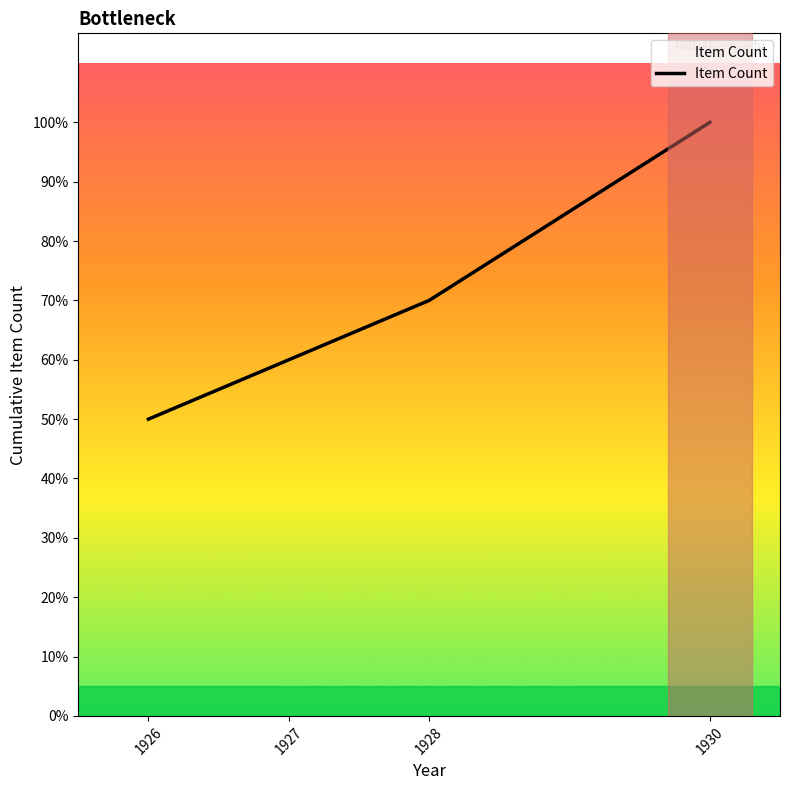

Is this an area chart (filled region under the line)?

Yes